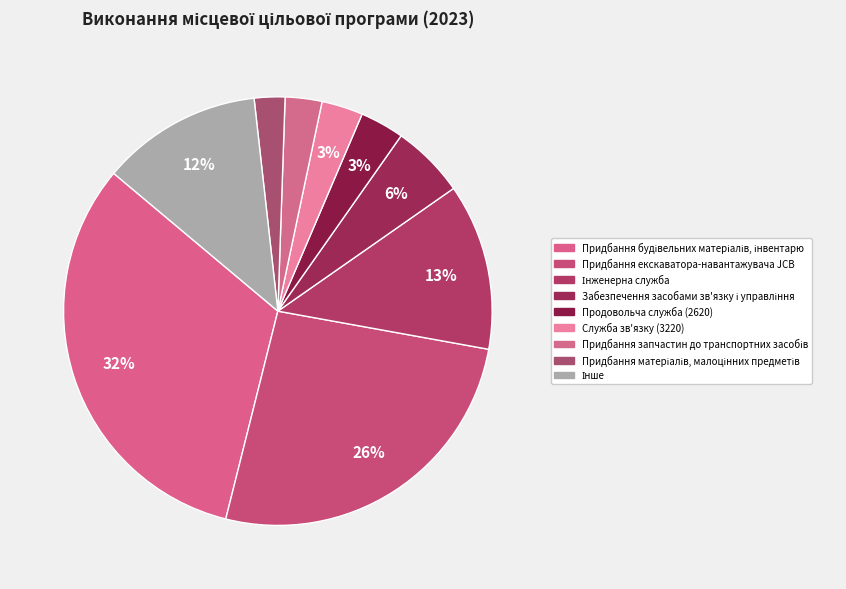

Count the number of slices in the pie.

9